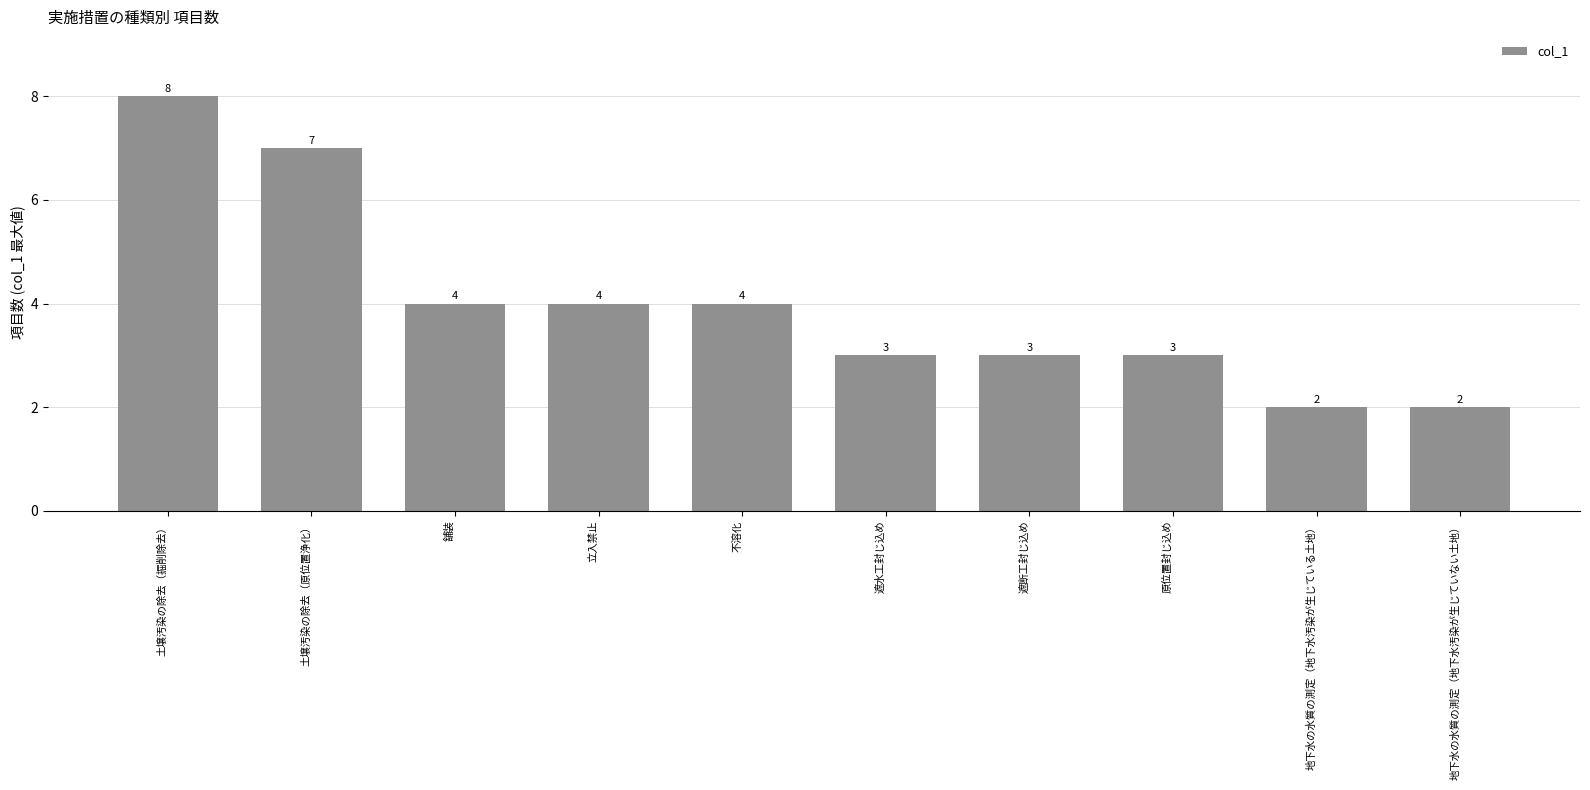

Which has a higher value, 不溶化 or 遮断工封じ込め?

不溶化